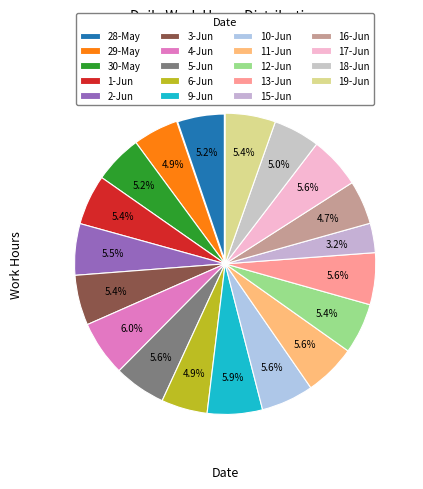

How many slices are in this pie chart?

19